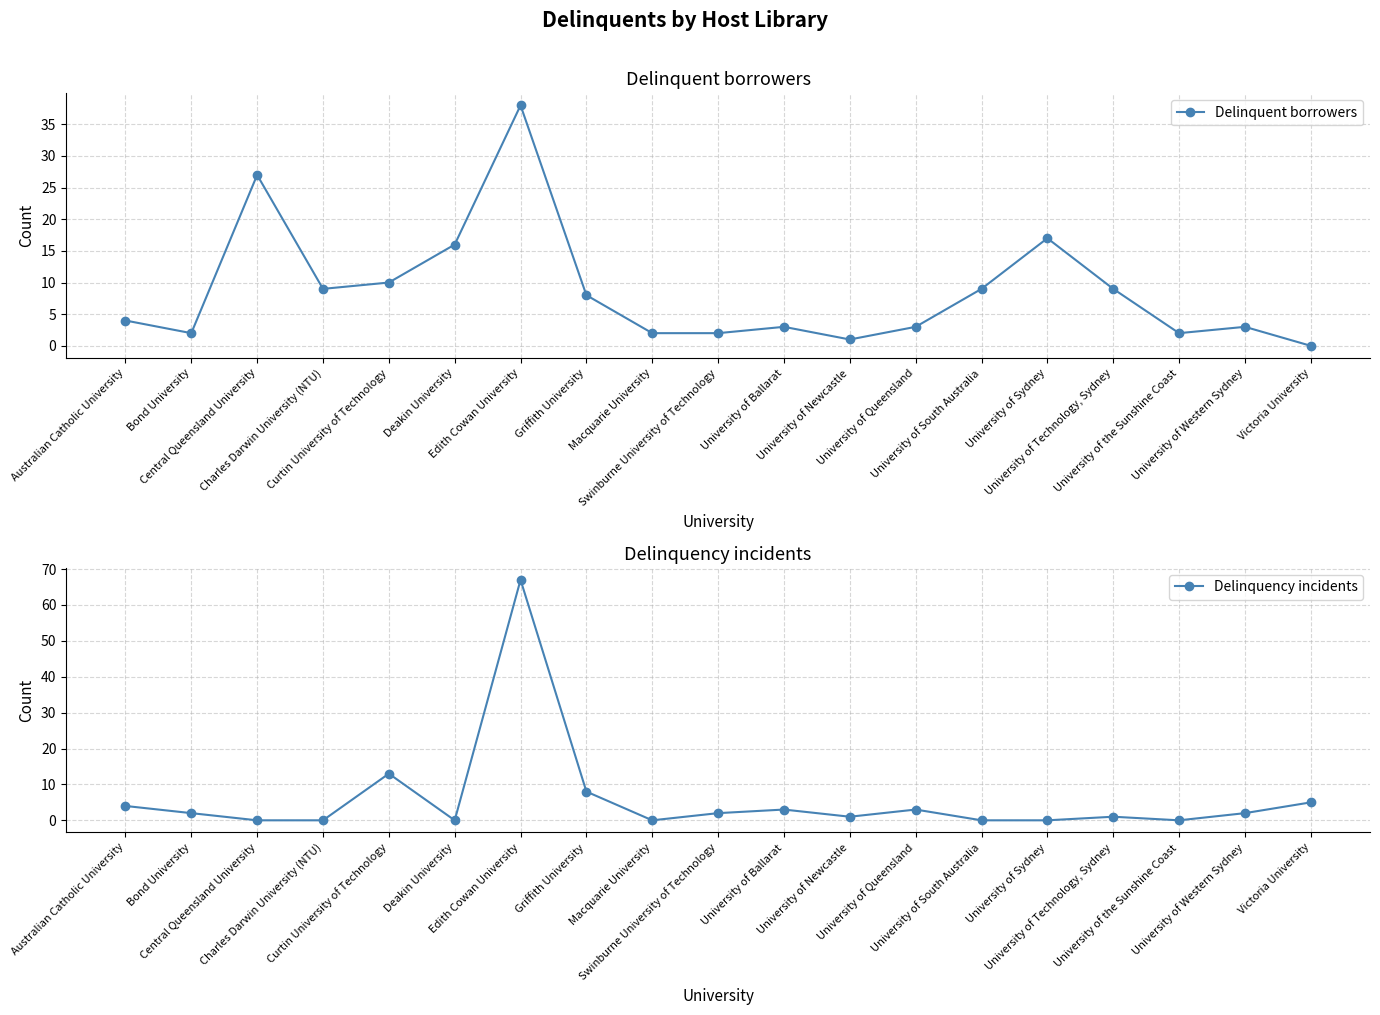

What value does the Delinquent borrowers series have at University of Technology, Sydney?

9